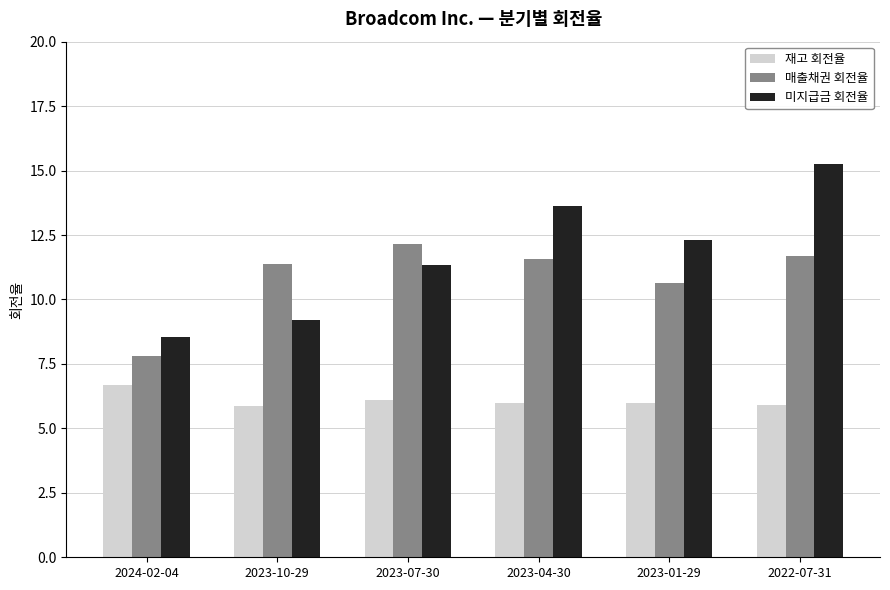

How many values in the 미지급금 회전율 series exceed 12?

3